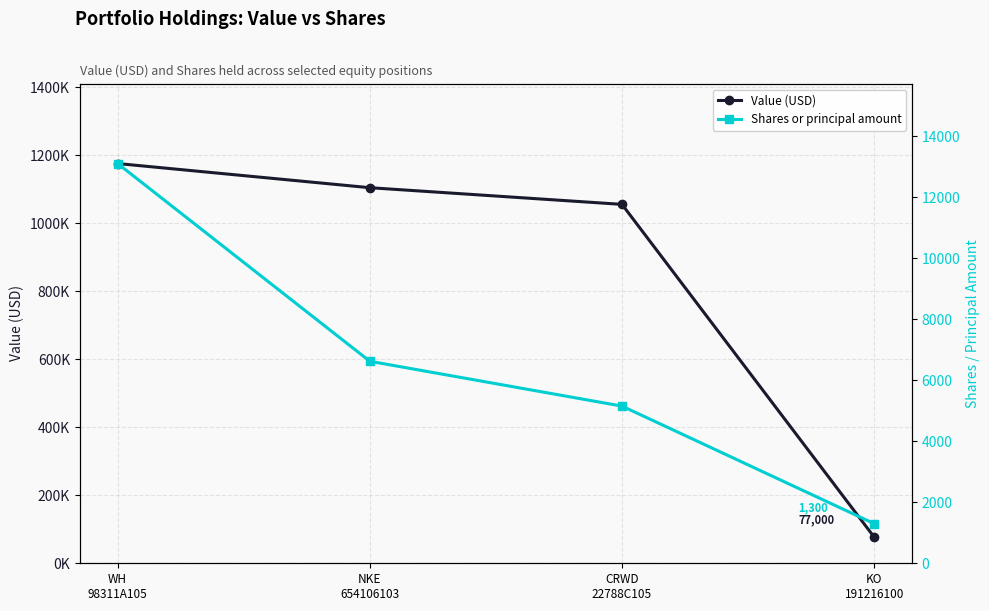

The value of Value (USD) at WH
98311A105 is 627798. True or false?

False